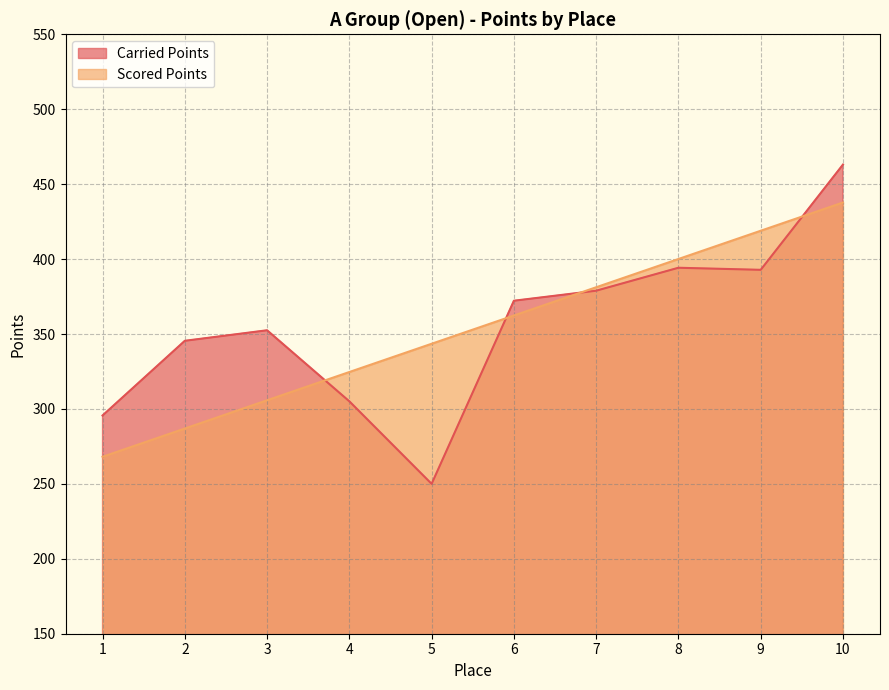

List the labels in order of Scored Points value, largest first.

10, 9, 8, 7, 6, 5, 4, 3, 2, 1